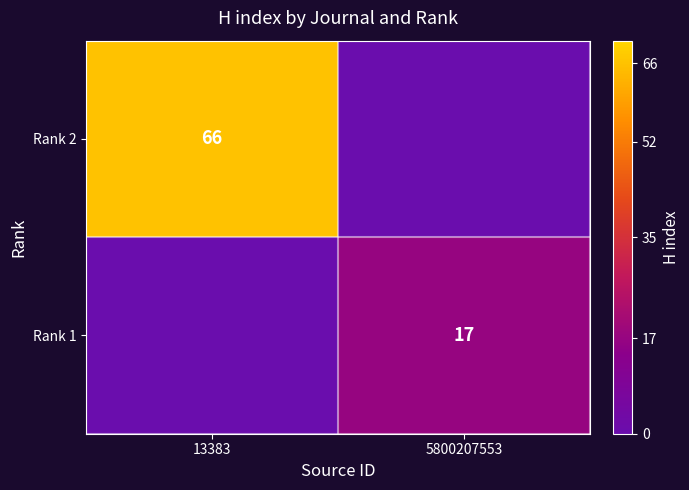

The value of Rank 1 at 5800207553 is 17. True or false?

True